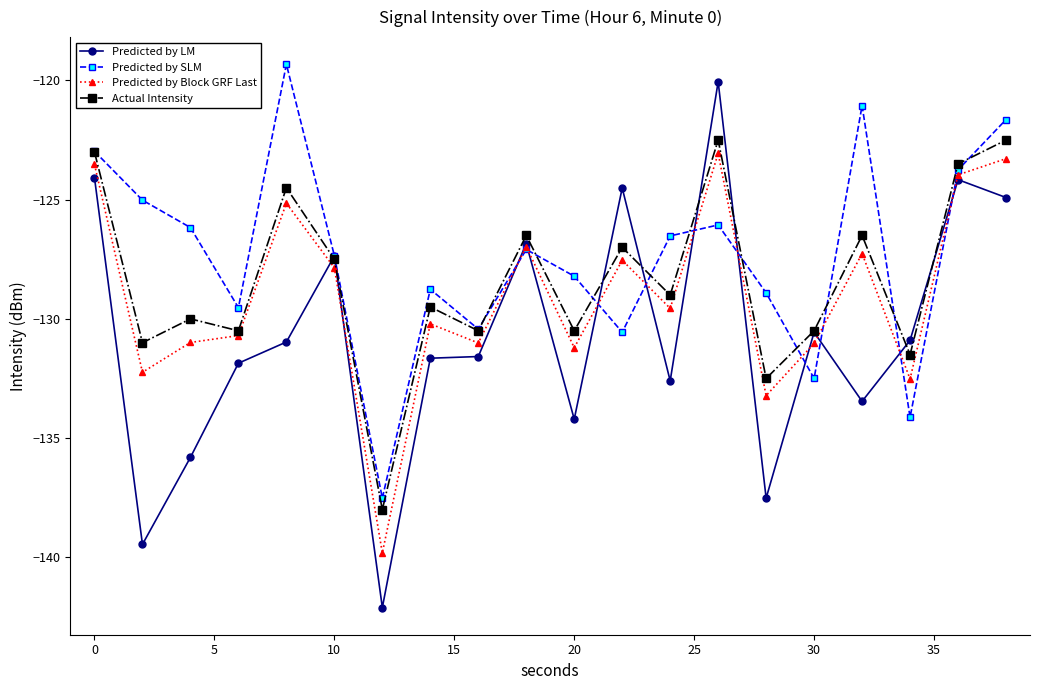

In Predicted by SLM, how many points are lower than both neighbors (excluding endpoints)?

6